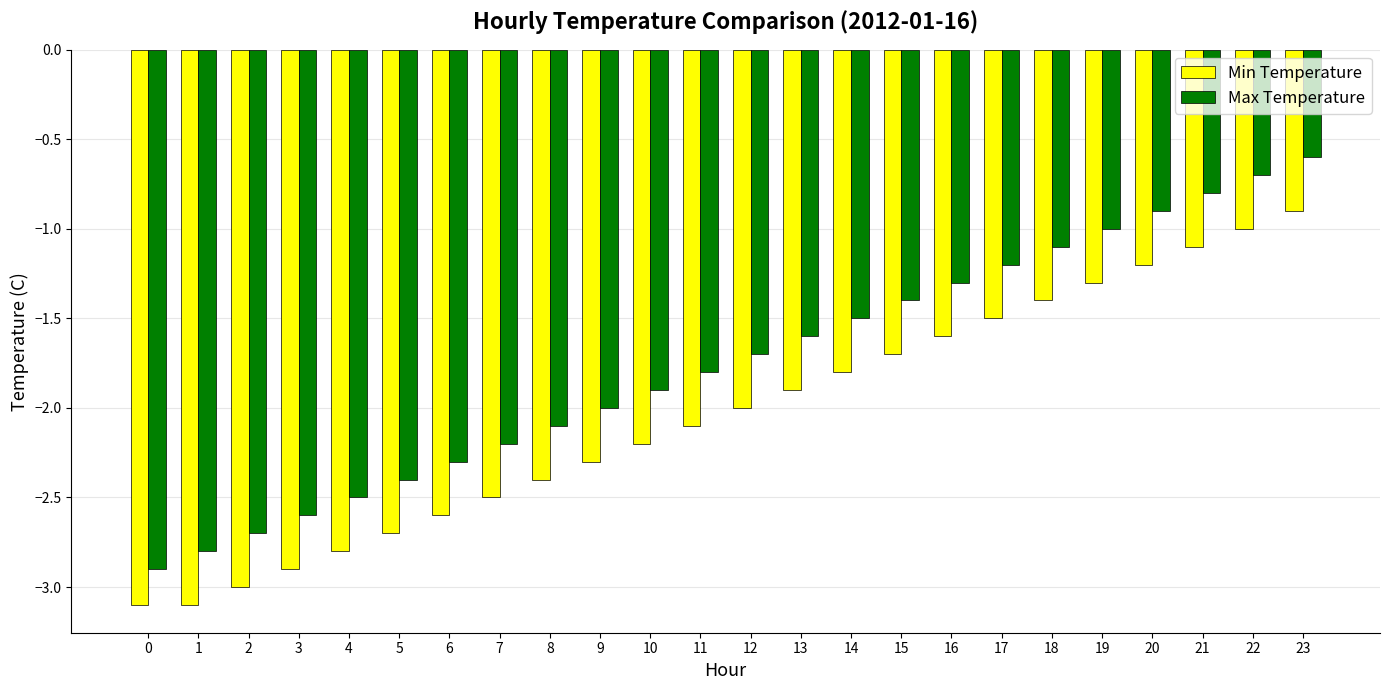

How many data points in Min Temperature are above -2?

11